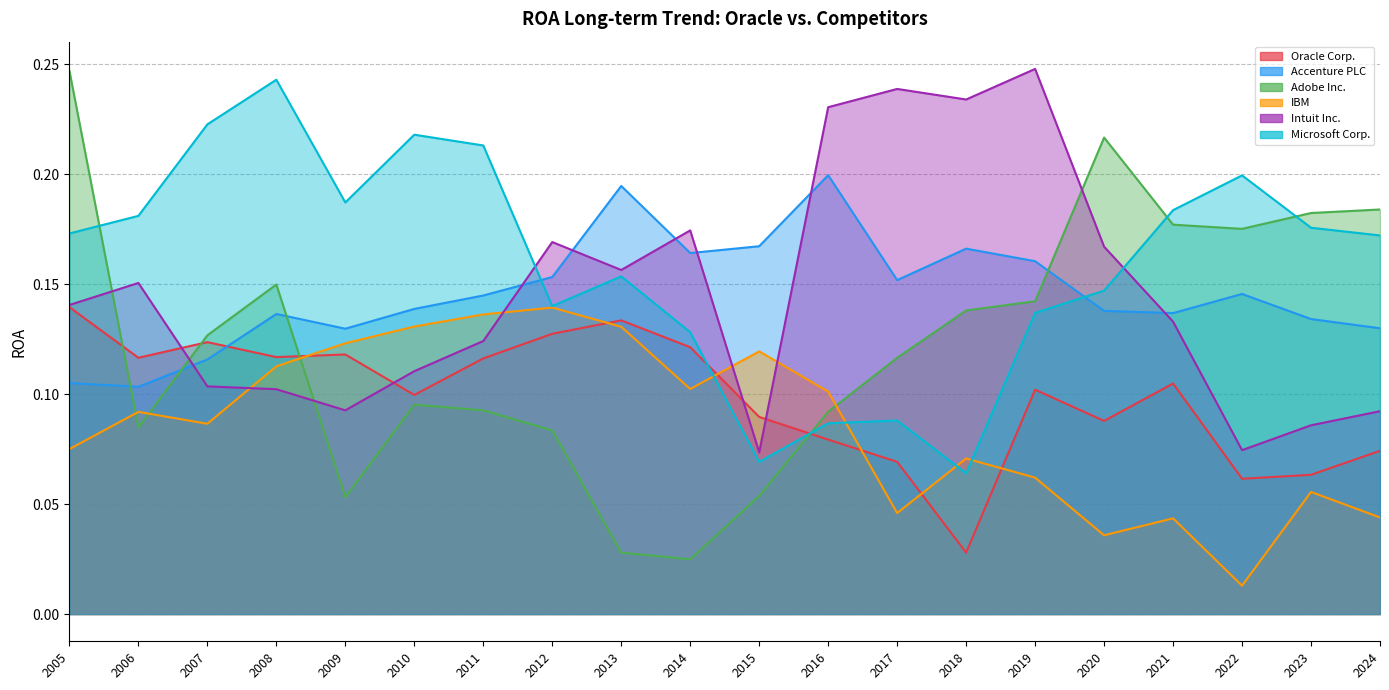

Where do Oracle Corp. and Accenture PLC first cross each other?

2007 and 2008